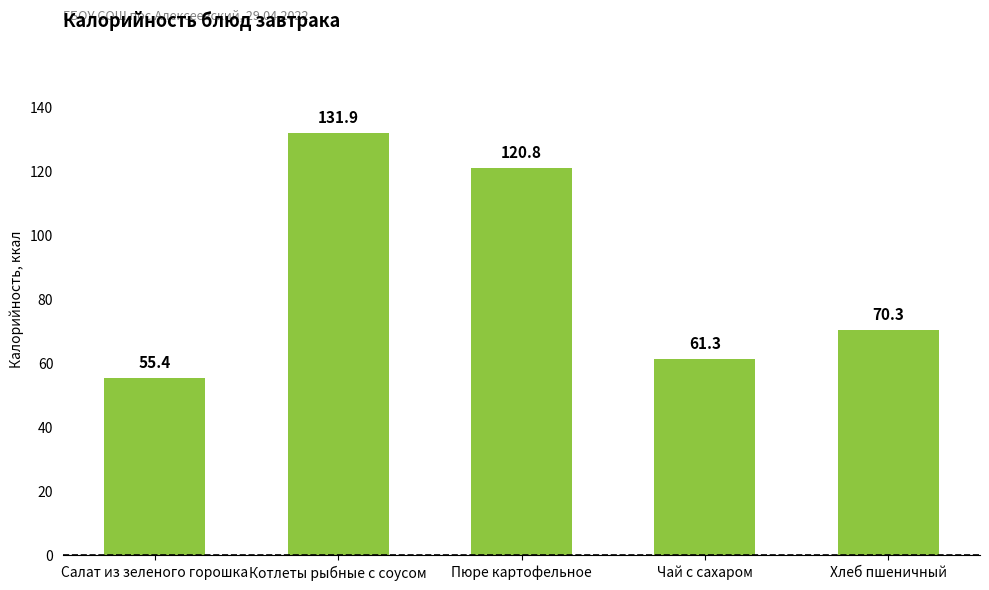

True or false: the data shows 61.3 at Чай с сахаром.

True